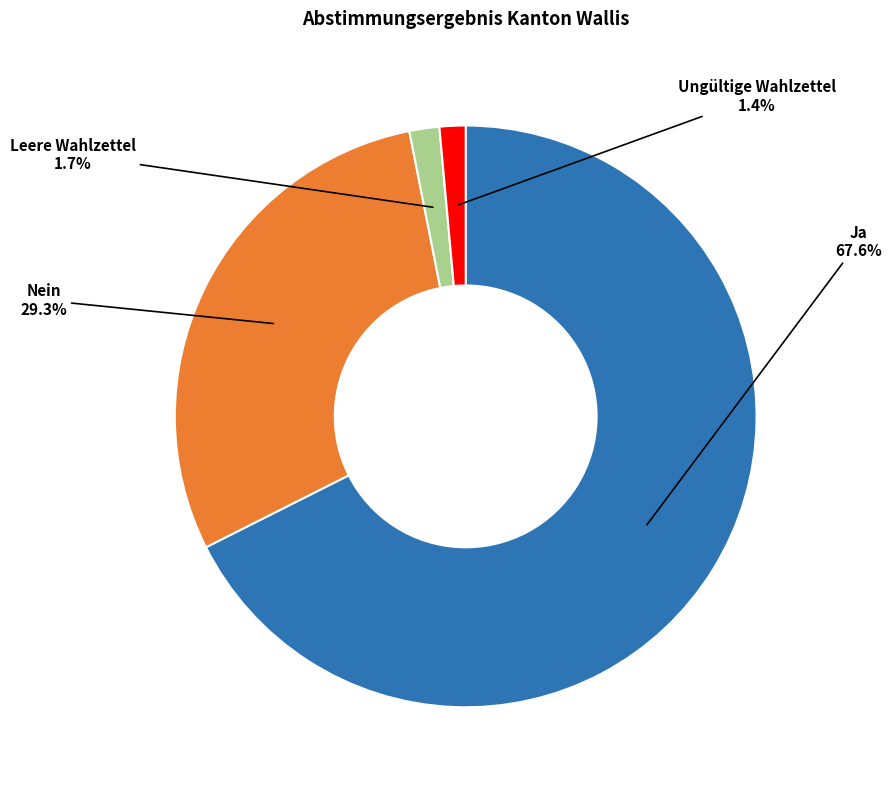

What is the majority slice?

Ja